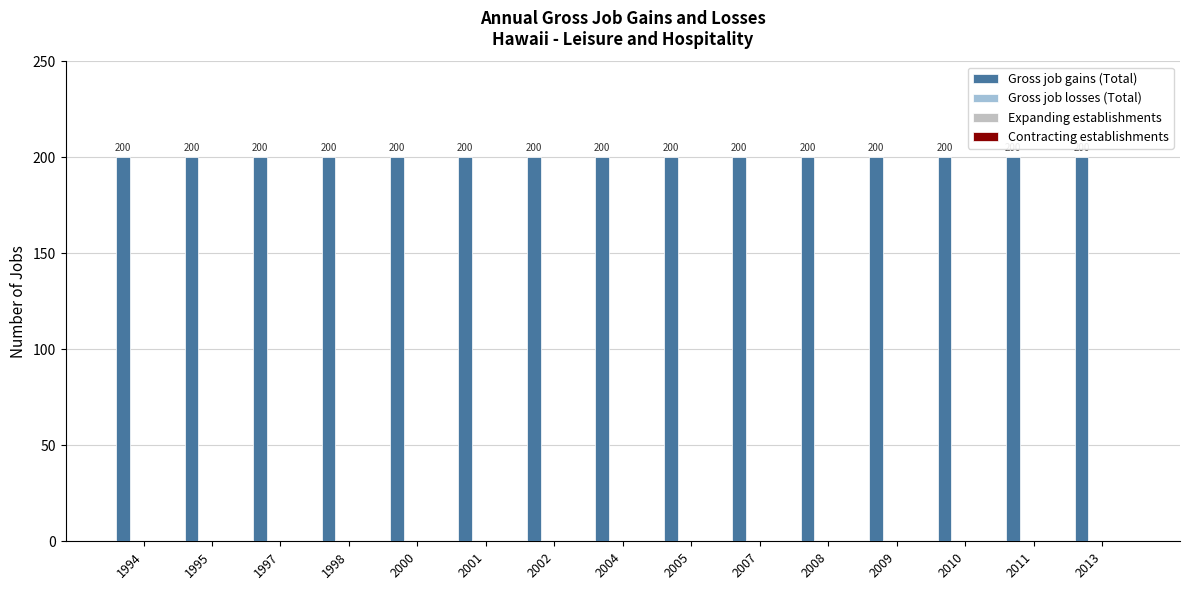

What is the greatest value displayed?

200